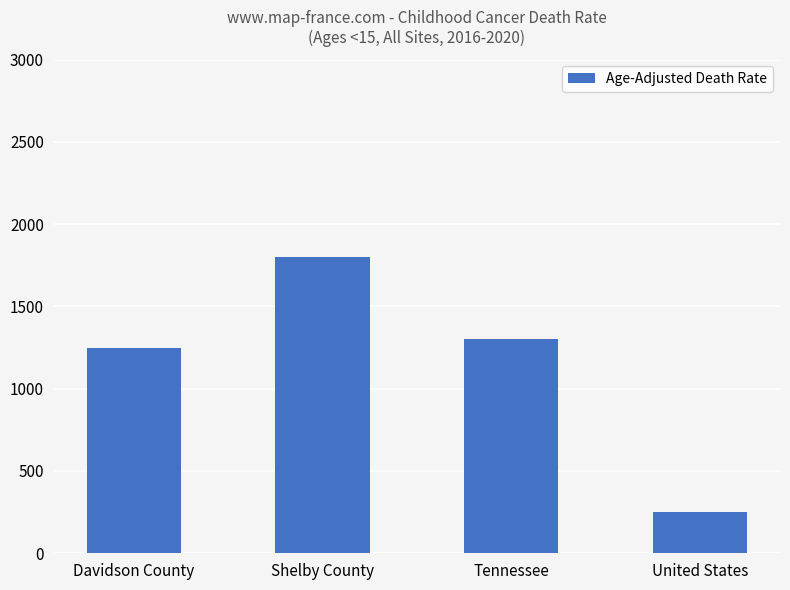

How many data points are less than 1300?

2